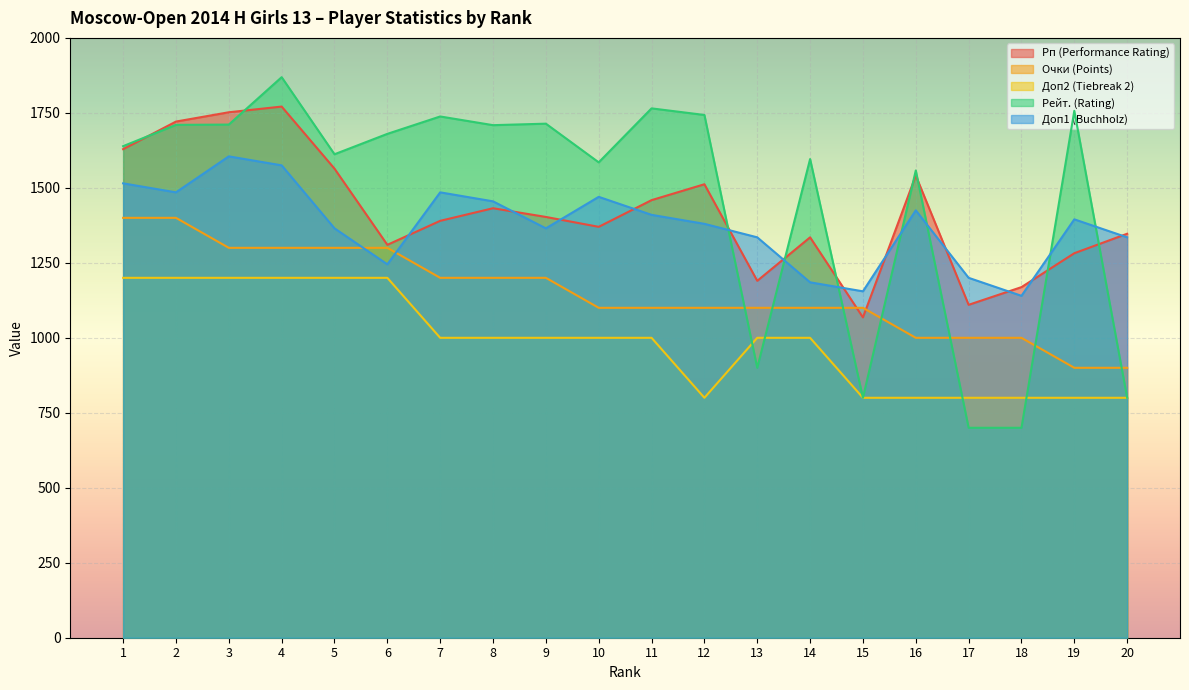

The value of Доп1 (Buchholz) at 4 is 2311. True or false?

False